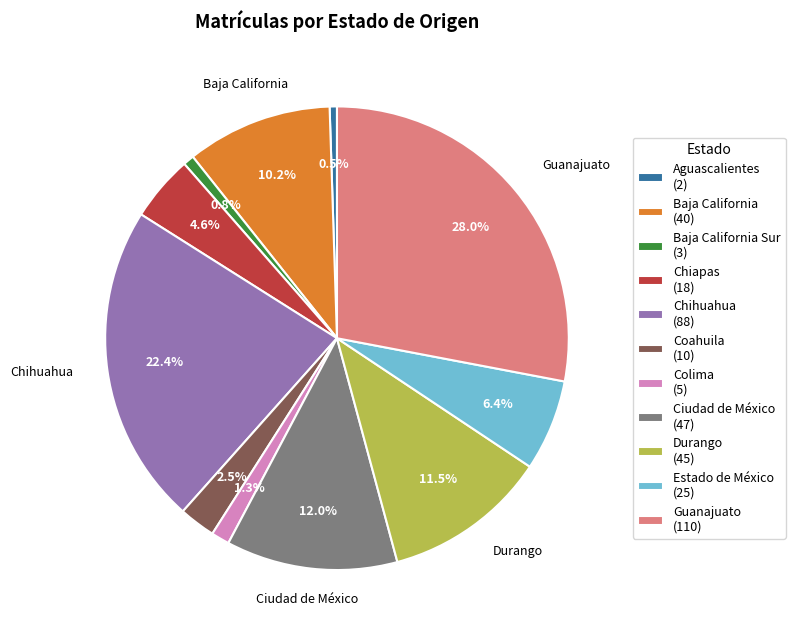

Does Guanajuato (110) account for over 50% of the chart?

No